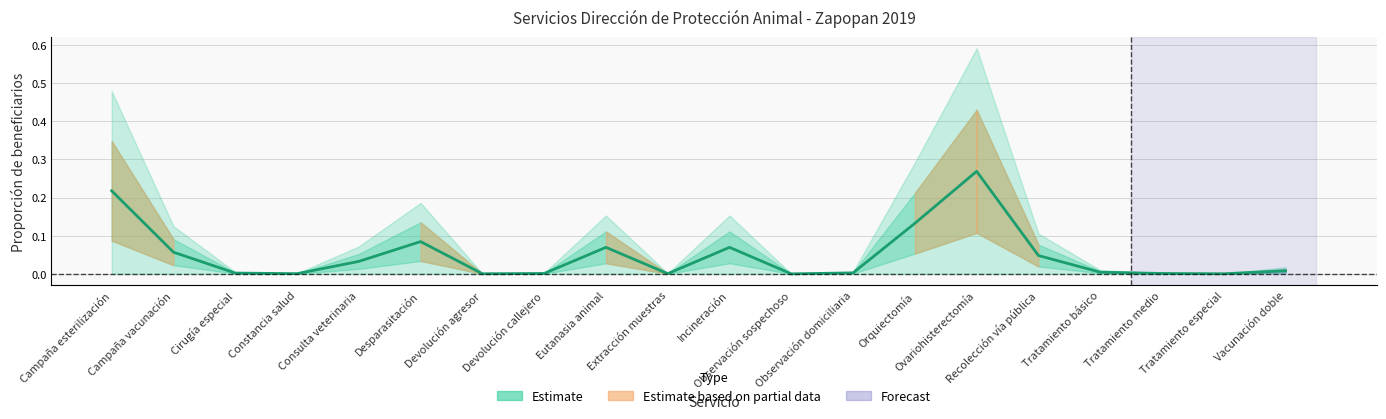

Between Tratamiento básico and Ovariohisterectomía, which is larger?

Ovariohisterectomía